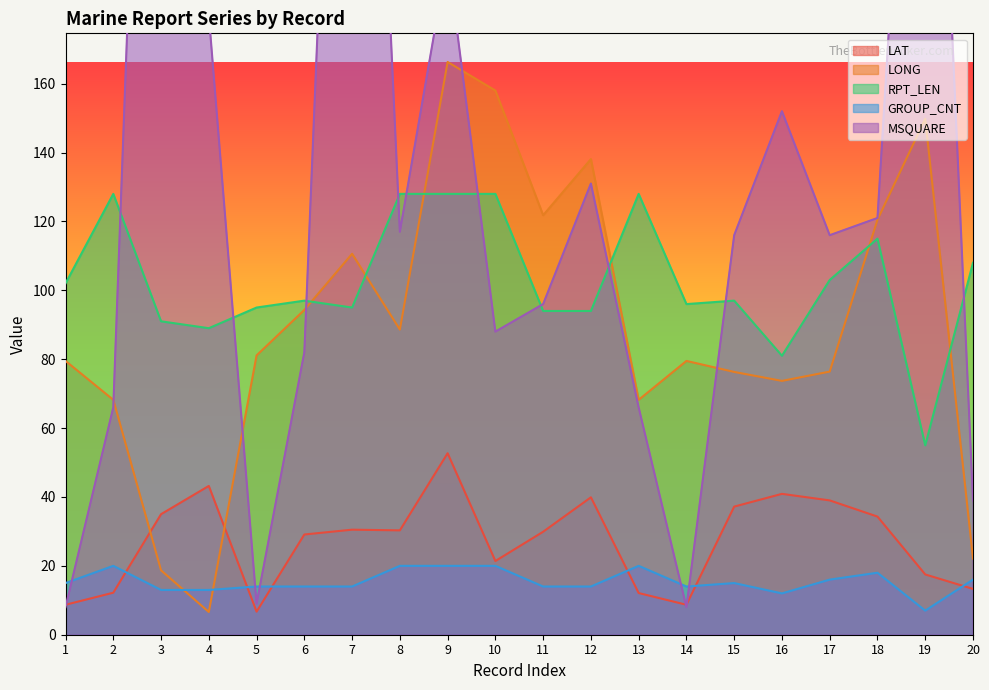

After their last crossing, which series has the higher values: LAT or GROUP_CNT?

GROUP_CNT